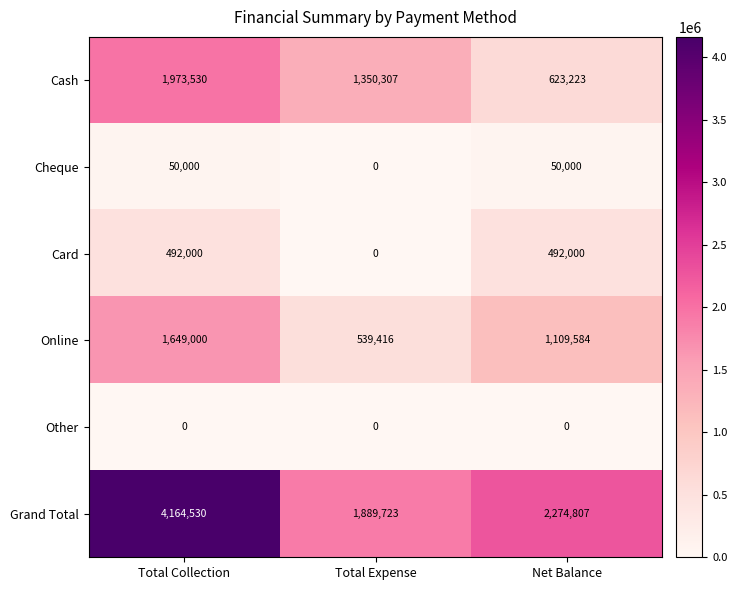

Rank the series by their maximum value, from highest to lowest.

Grand Total, Cash, Online, Card, Cheque, Other